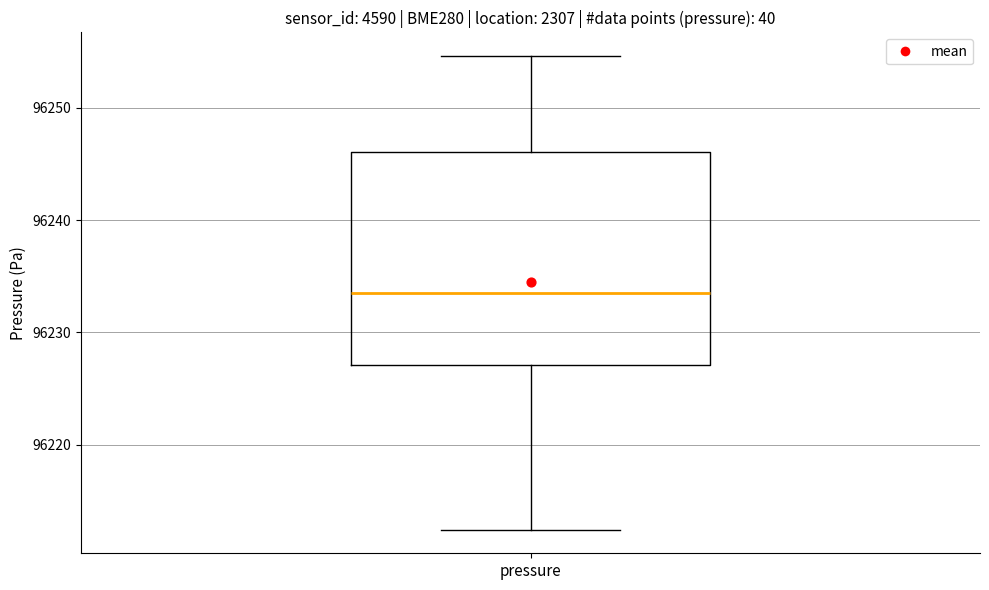

Read this box plot against the y-axis: the position of the median line, the range covered by the box, and the ends of both whiskers. The values are not printed on the chart, so give them approximately, as read against the axis.

median 96234, box 96227 to 96246, whiskers 96212 to 96255